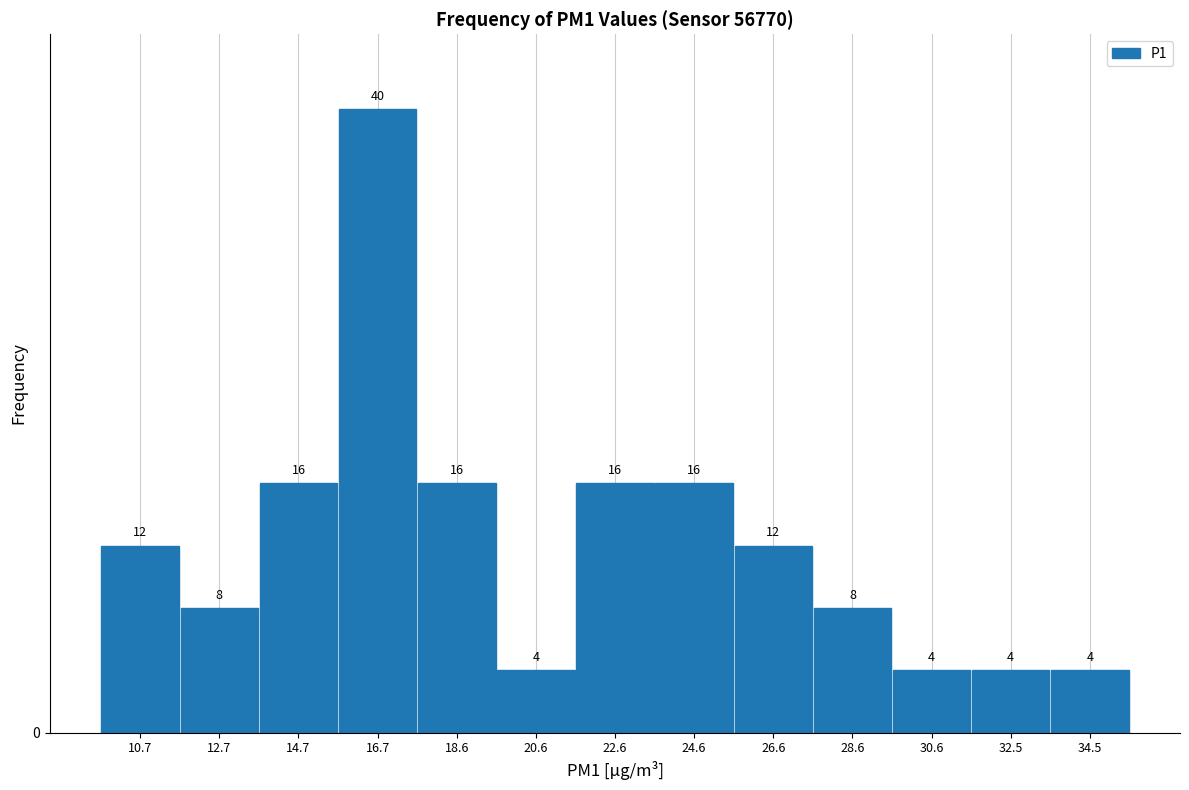

Reading left to right, transcribe this chart: for each bar, give the range it covers on the x-axis and its height. The bar edges are not printed on the chart, so give them approximately, as read against the axis.

9.8 to 11.6: 12
11.6 to 13.6: 8
13.6 to 15.6: 16
15.6 to 17.6: 40
17.6 to 19.6: 16
19.6 to 21.6: 4
21.6 to 23.6: 16
23.6 to 25.6: 16
25.6 to 27.6: 12
27.6 to 29.6: 8
29.6 to 31.6: 4
31.6 to 33.6: 4
33.6 to 35.6: 4